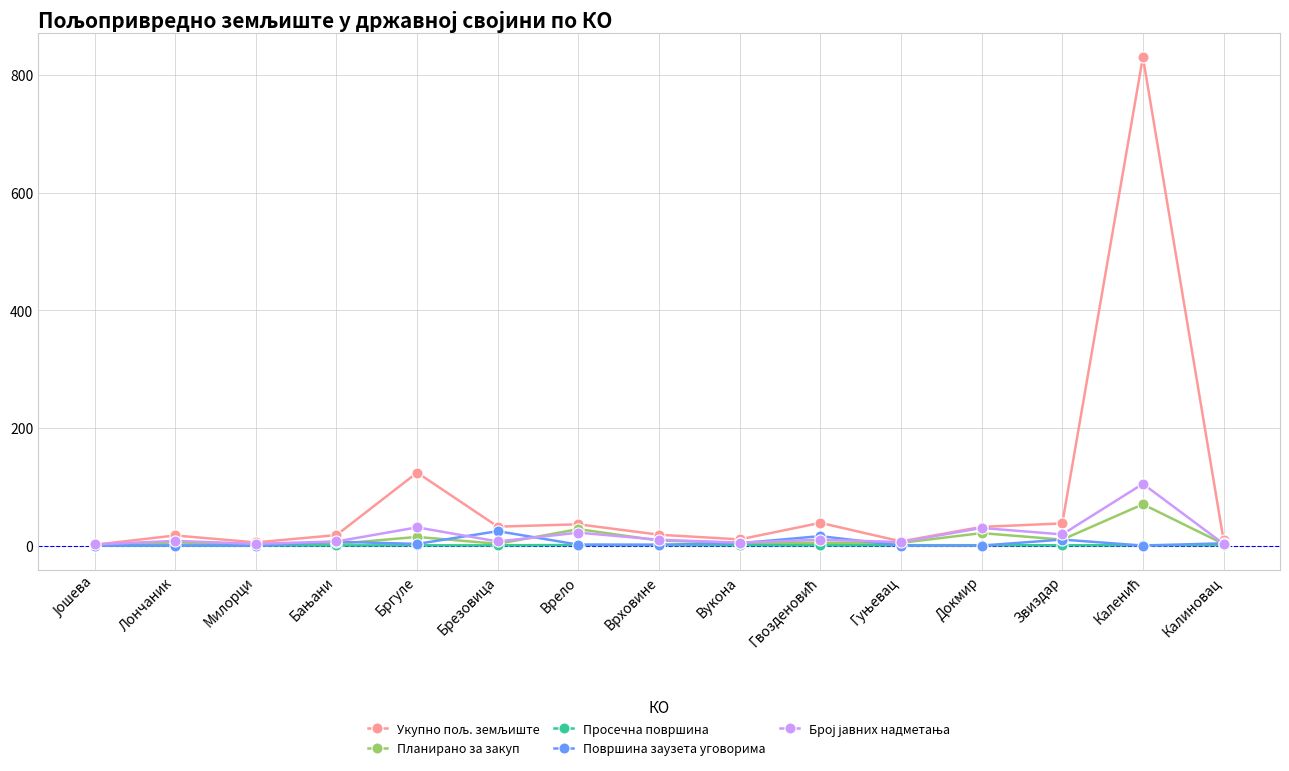

Does the chart display data point markers on the line(s)?

Yes